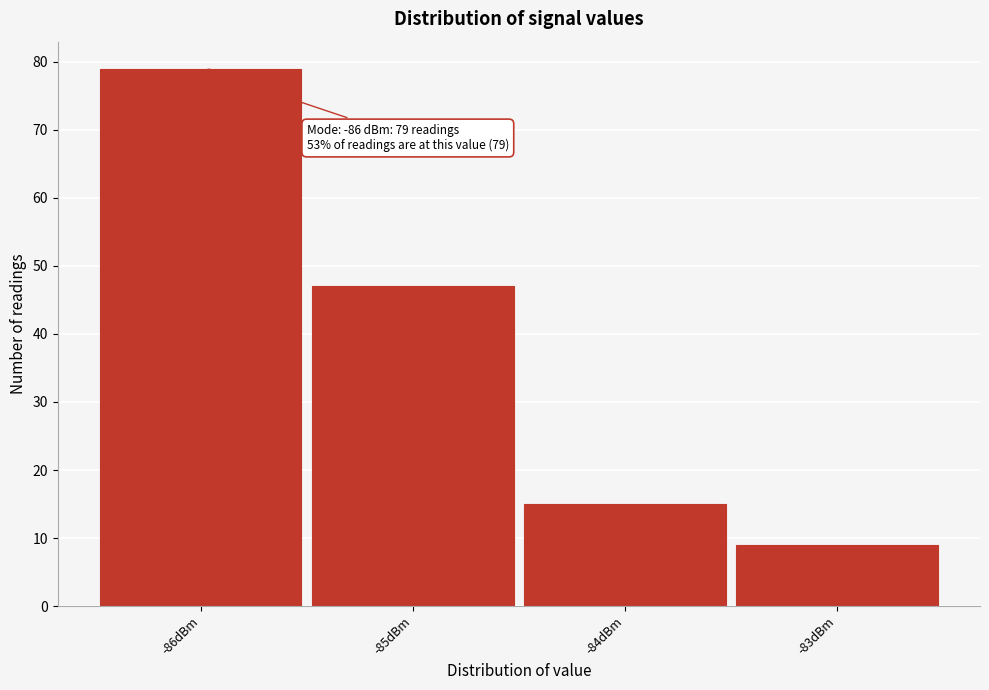

Which range on the x-axis has the tallest bar?

-86.5 to -85.5